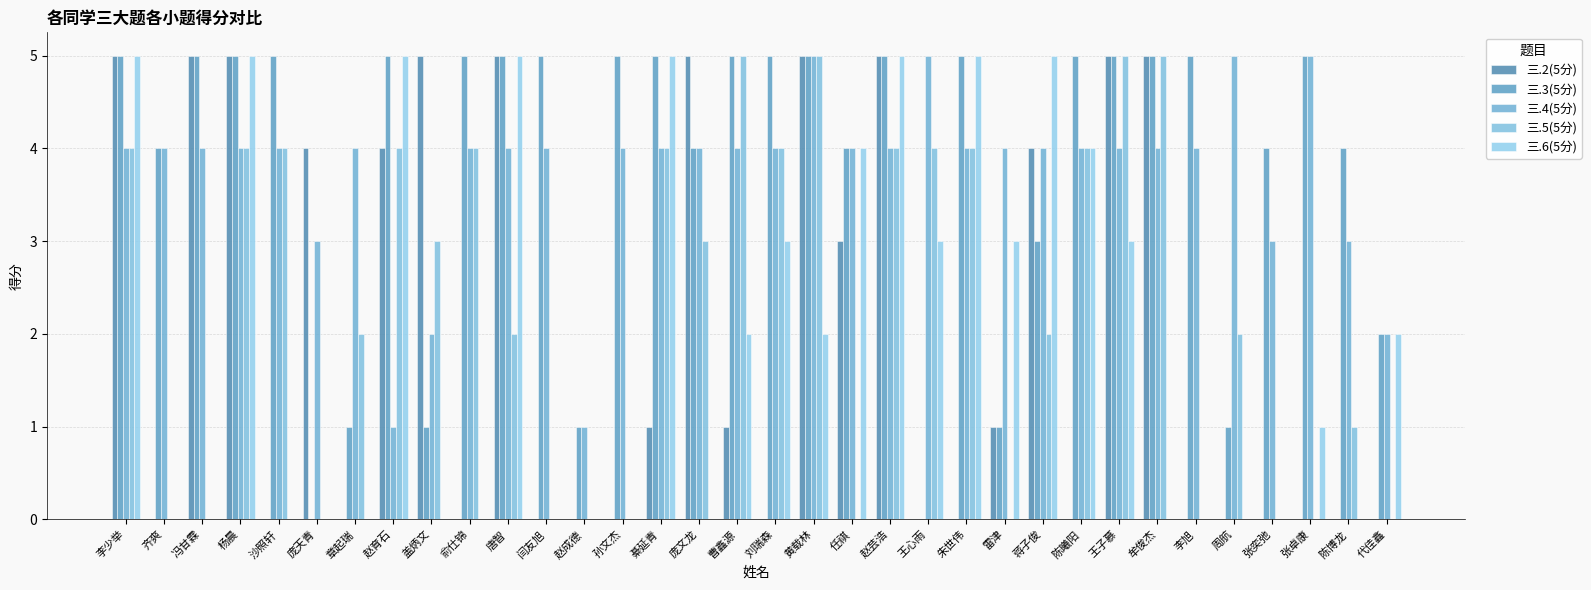

At which label is 三.3(5分) closest to 2?

代佳鑫